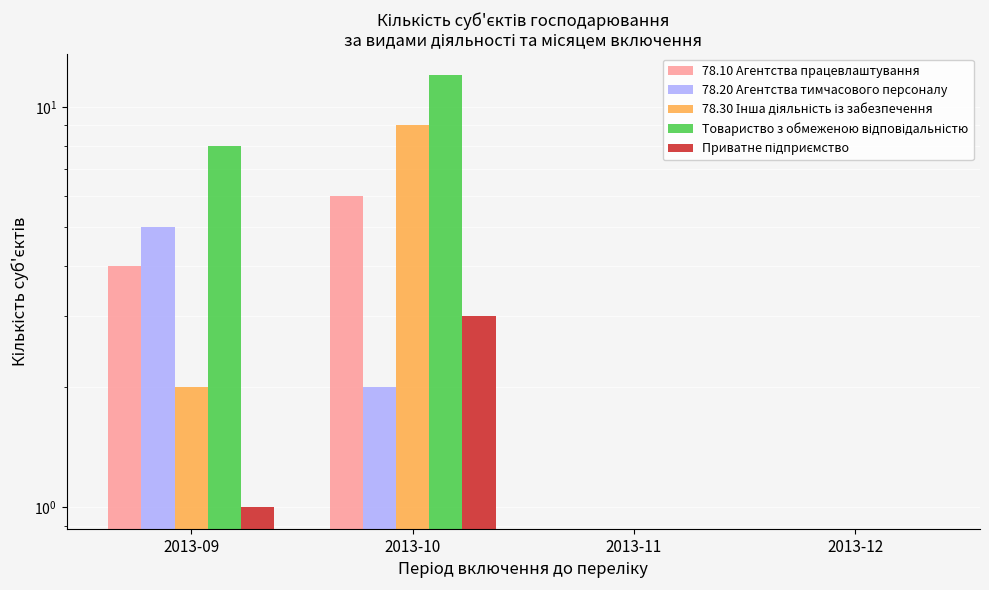

Count the 78.20 Агентства тимчасового персоналу values in the range 0 to 5.

4